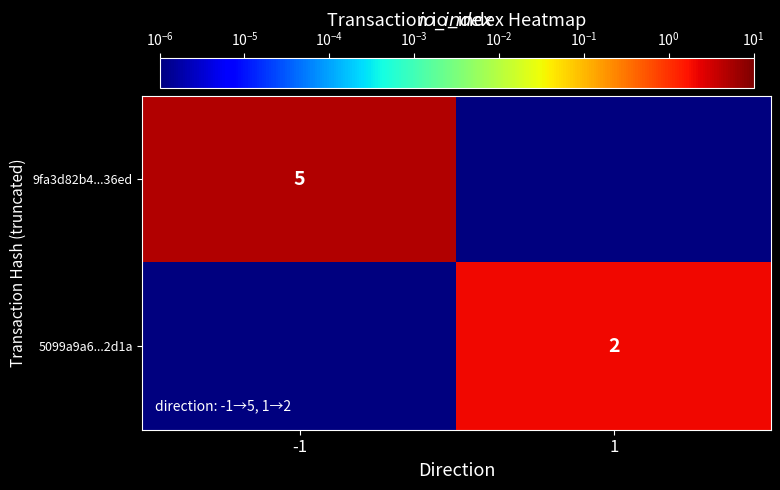

At which category is the sum across all series the highest?

-1